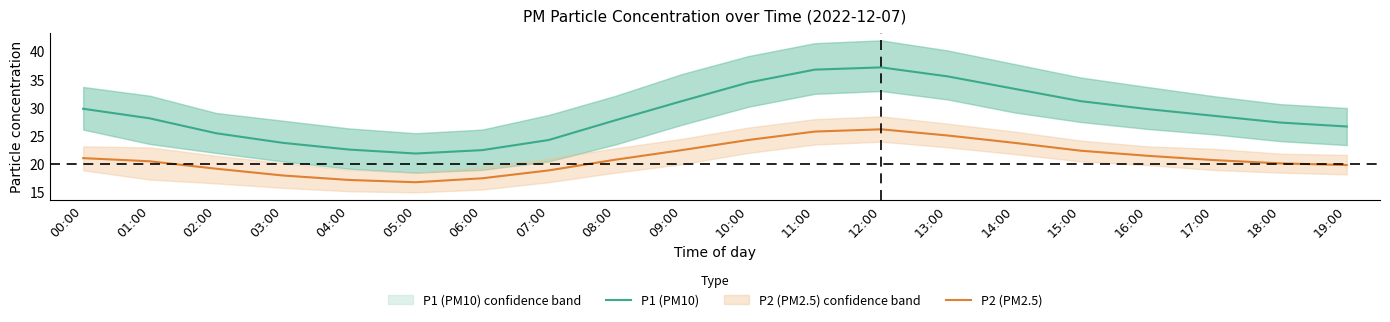

Where is the first local minimum for P2 (PM2.5)?

05:00